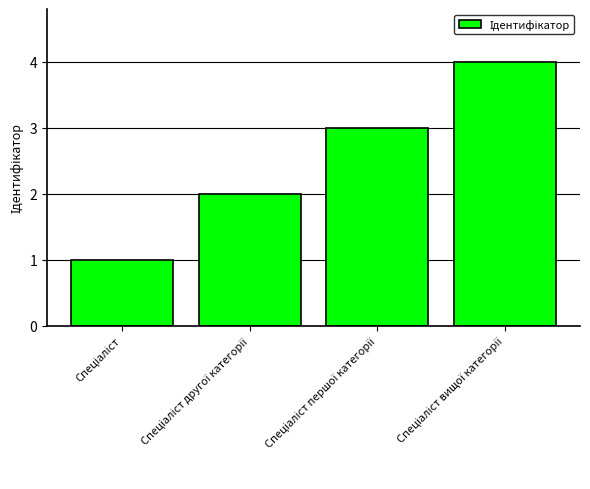

Count the number of data series in this chart.

1